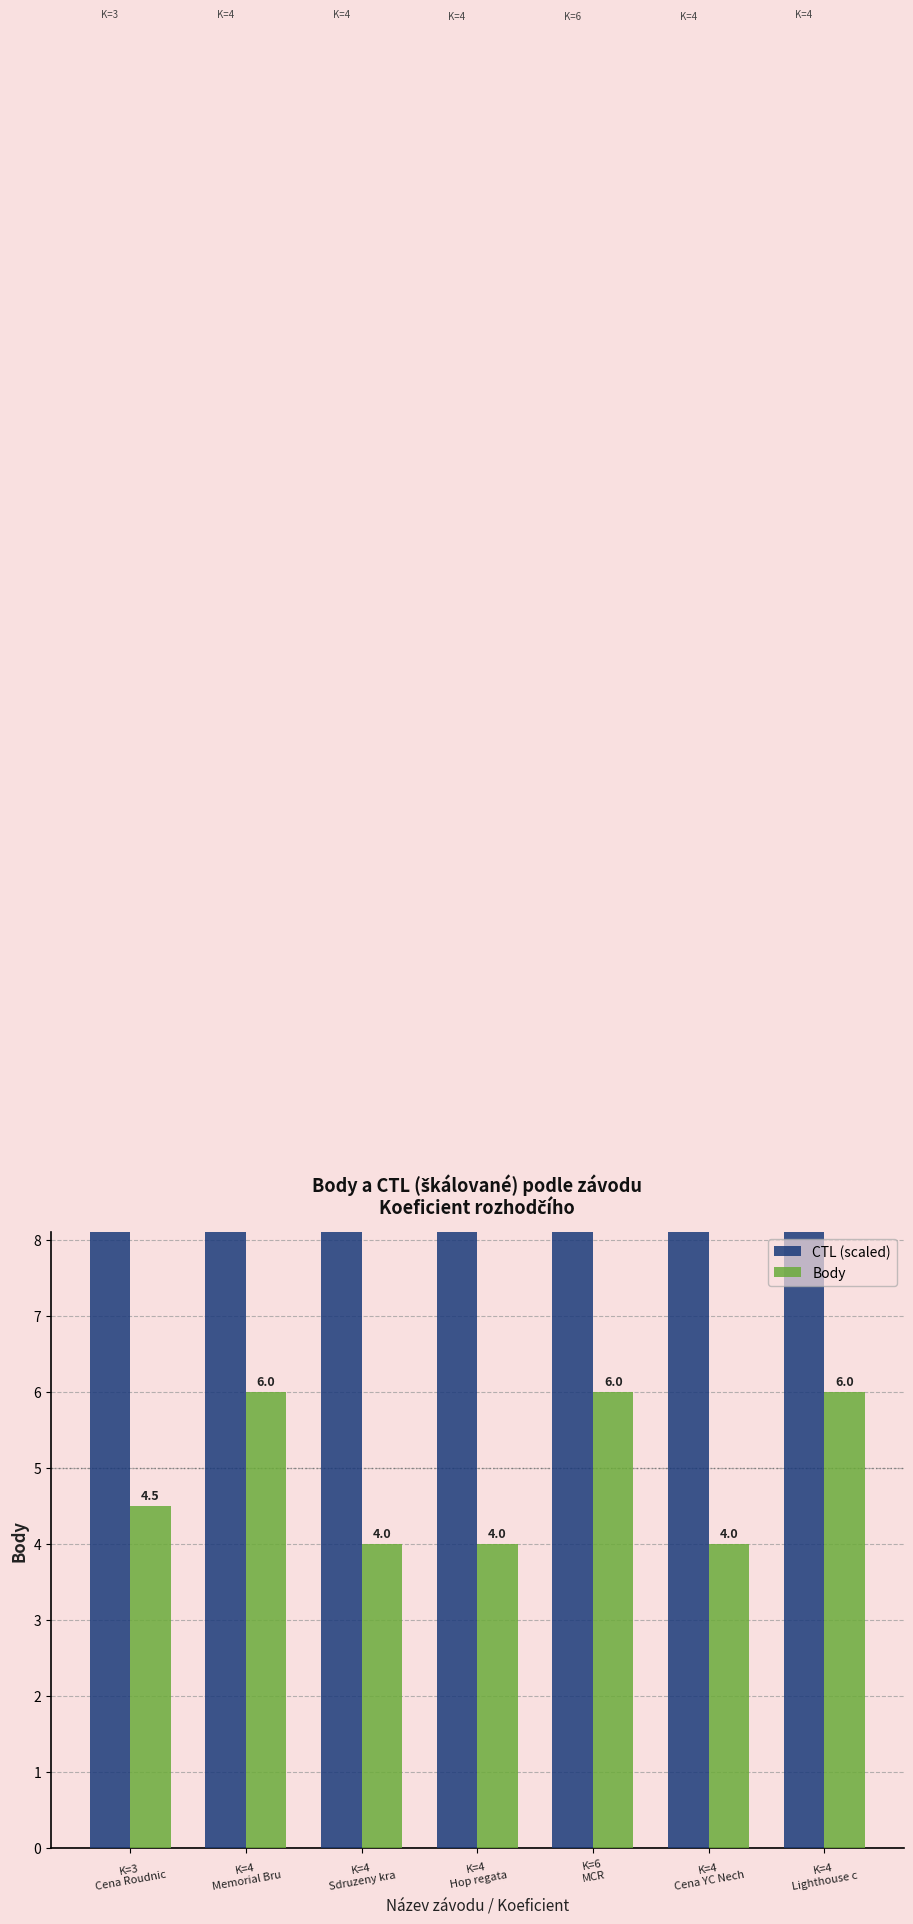

Which has a higher value, K=3
Cena Roudnic or K=4
Memorial Bru?

K=4
Memorial Bru